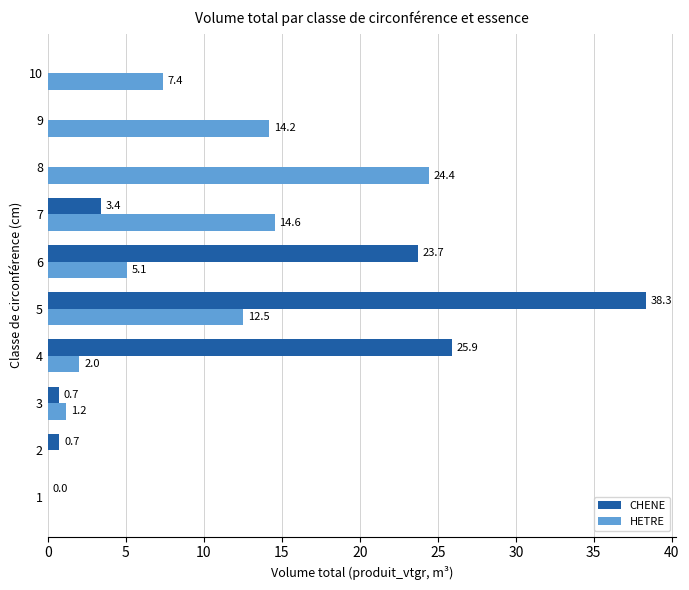

What is the sum of the CHENE values at 3 and 4?

26.6